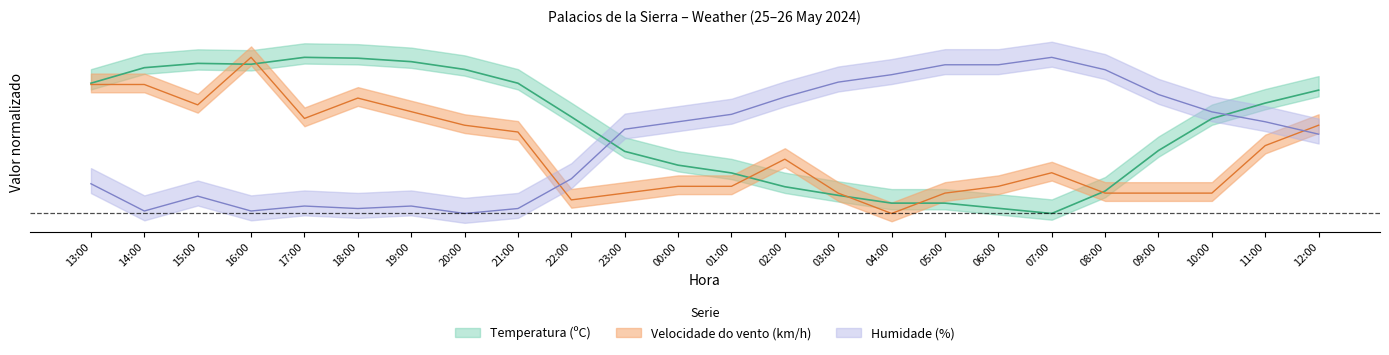

The value of Velocidade do vento (km/h) at 02:00 is 0.3. True or false?

True